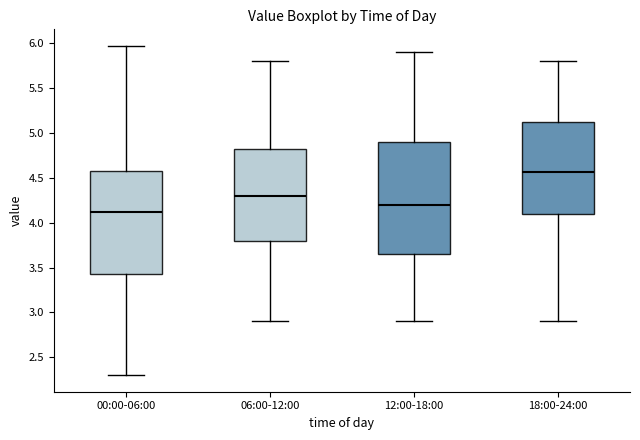

Reading left to right, transcribe this box plot: for each box, give where its median line is, the range the box spans, and where its two whiskers end, as read against the y-axis. The values are not printed on the chart, so give them approximately, as read against the axis.

00:00-06:00: median 4.10, box 3.45 to 4.55, whiskers 2.30 to 5.95
06:00-12:00: median 4.30, box 3.80 to 4.85, whiskers 2.90 to 5.80
12:00-18:00: median 4.20, box 3.65 to 4.90, whiskers 2.90 to 5.90
18:00-24:00: median 4.55, box 4.10 to 5.15, whiskers 2.90 to 5.80